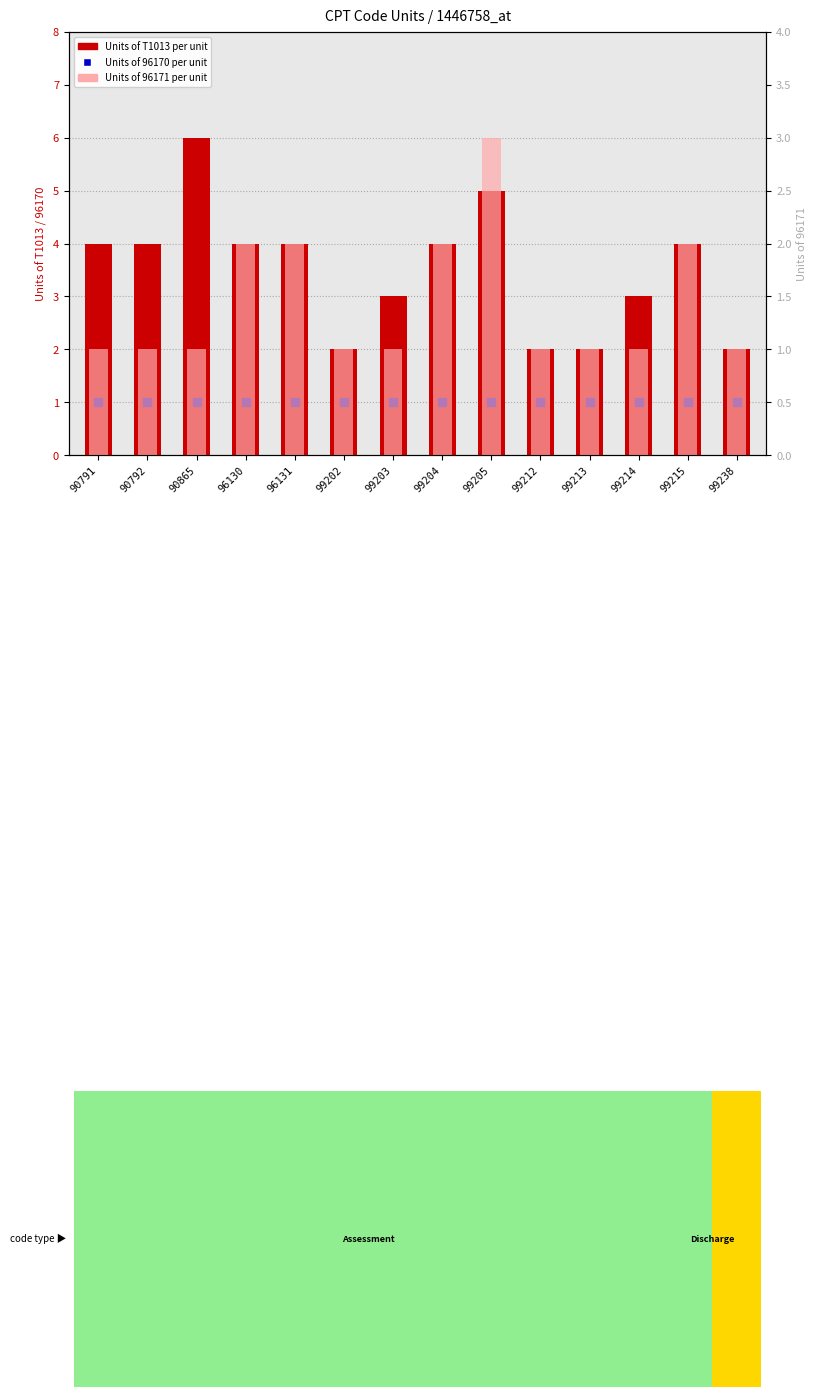

At how many categories does at least one series exceed 3?

8